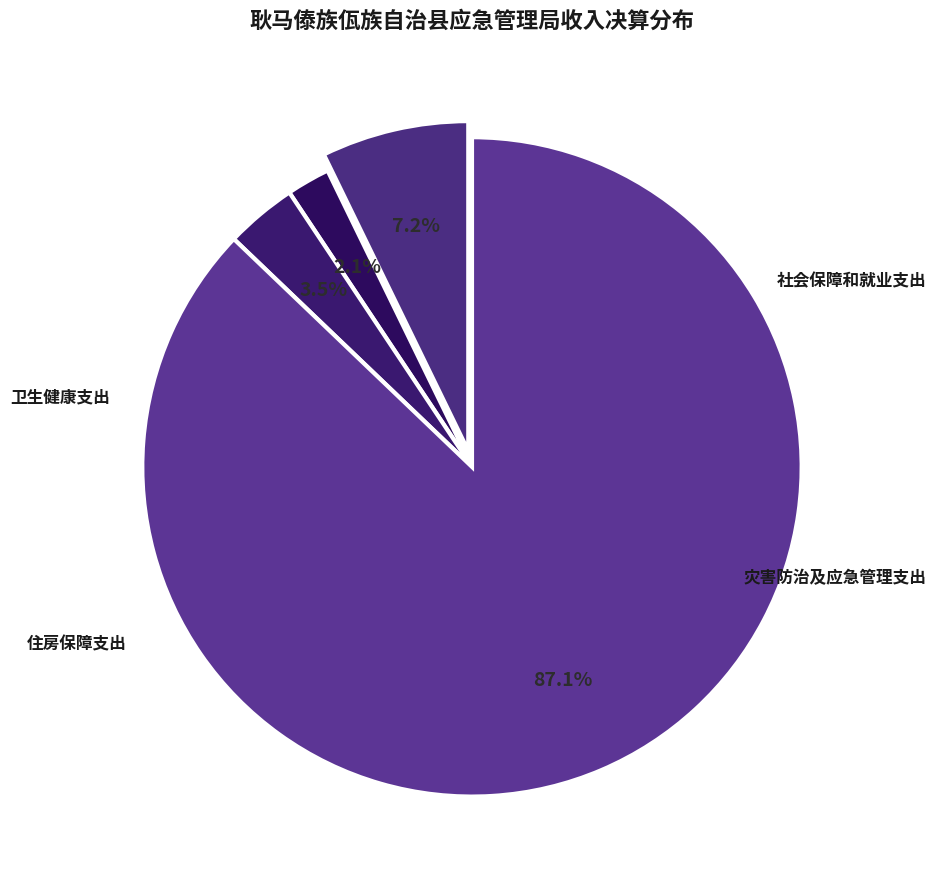

How many slices are in this pie chart?

4